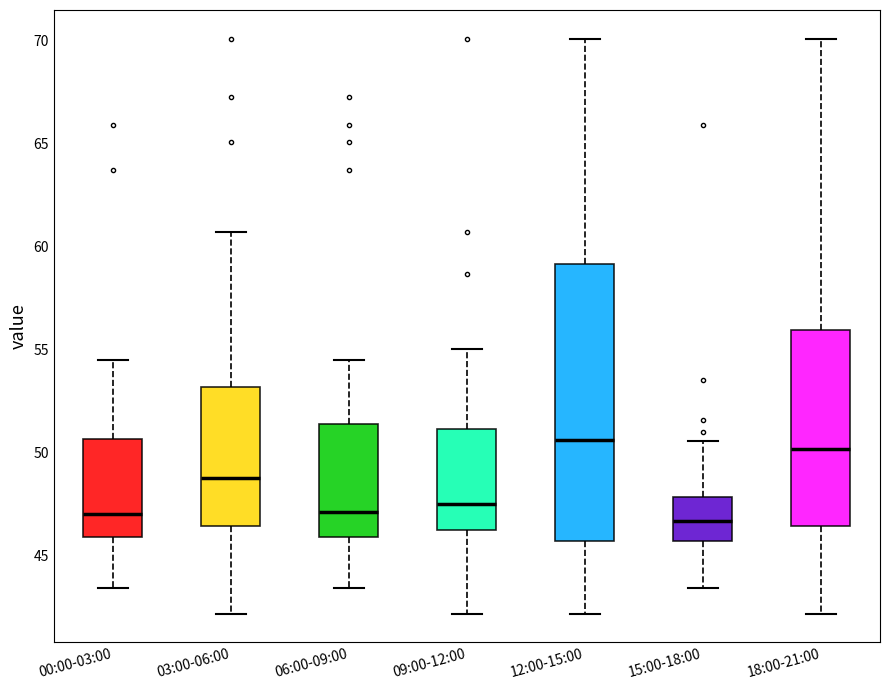

Reading left to right, read every box against the y-axis: the position of its median line, the range the box covers, and the ends of its whiskers. The values are not printed on the chart, so give them approximately, as read against the axis.

00:00-03:00: median 47.0, box 46.0 to 50.5, whiskers 43.5 to 54.5
03:00-06:00: median 49.0, box 46.5 to 53.0, whiskers 42.0 to 60.5
06:00-09:00: median 47.0, box 46.0 to 51.5, whiskers 43.5 to 54.5
09:00-12:00: median 47.5, box 46.5 to 51.0, whiskers 42.0 to 55.0
12:00-15:00: median 50.5, box 45.5 to 59.0, whiskers 42.0 to 70.0
15:00-18:00: median 46.5, box 45.5 to 48.0, whiskers 43.5 to 50.5
18:00-21:00: median 50.0, box 46.5 to 56.0, whiskers 42.0 to 70.0